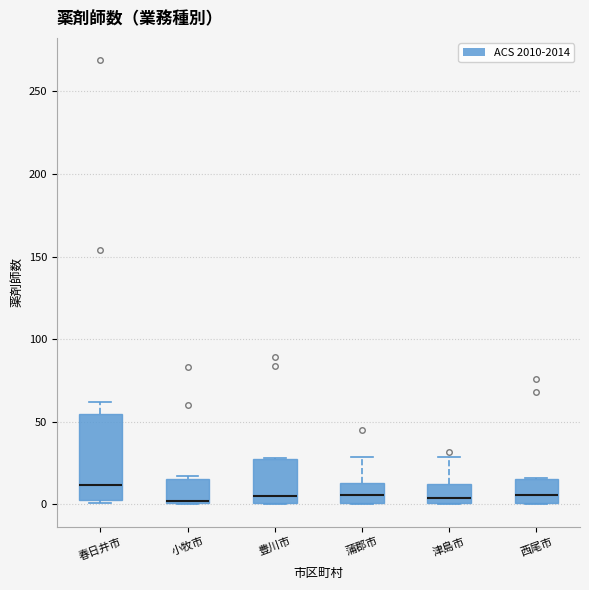

Reading left to right, read every box against the y-axis: the position of its median line, the range the box covers, and the ends of its whiskers. The values are not printed on the chart, so give them approximately, as read against the axis.

春日井市: median 10, box 5 to 55, whiskers 0 to 60
小牧市: median 0 (drawn on the box's lower edge), box 0 to 15, whiskers 0 to 15
豊川市: median 5, box 0 to 25, whiskers 0 to 30
蒲郡市: median 5, box 0 to 15, whiskers 0 to 30
津島市: median 5, box 0 to 10, whiskers 0 to 30
西尾市: median 5, box 0 to 15, whiskers 0 to 15